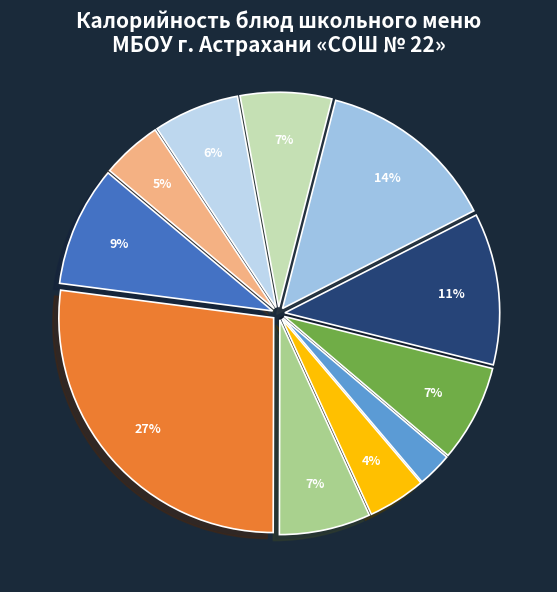

How many slices are in this pie chart?

11